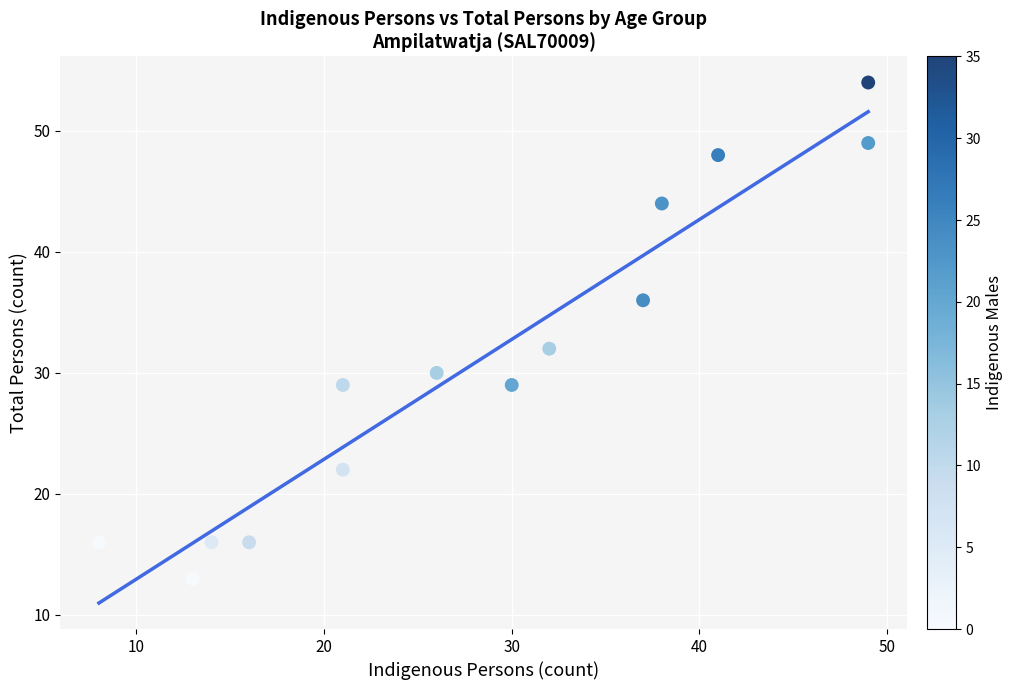

What is the range of X values (max minus min)?

41